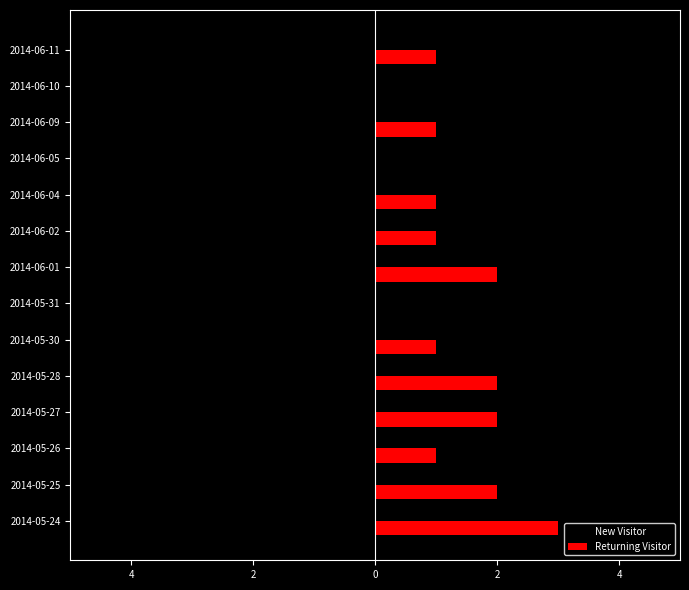

Count the Returning Visitor values in the range 1 to 2.

10